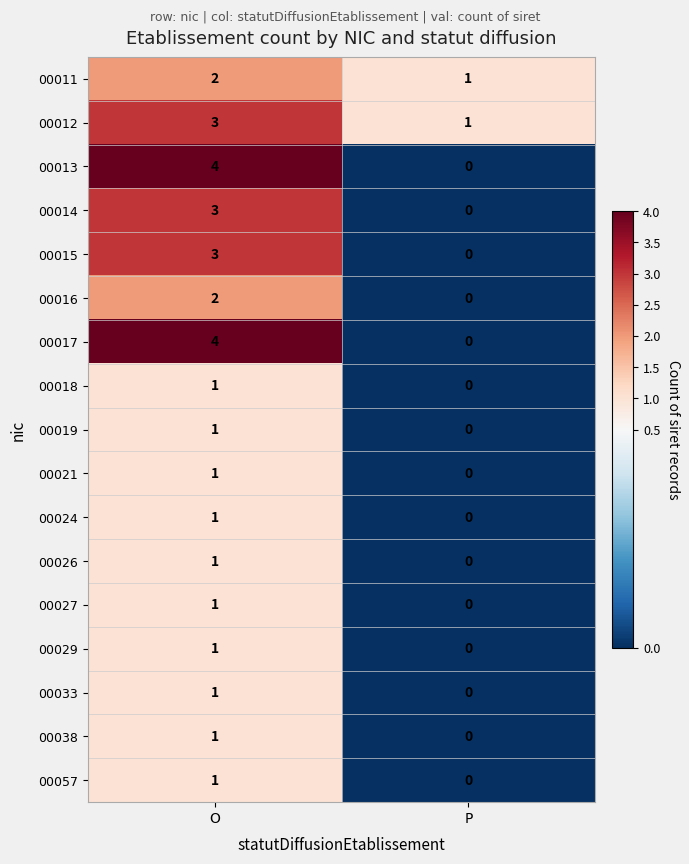

Is the value of 00011 at O greater than the value of 00018 at P?

Yes